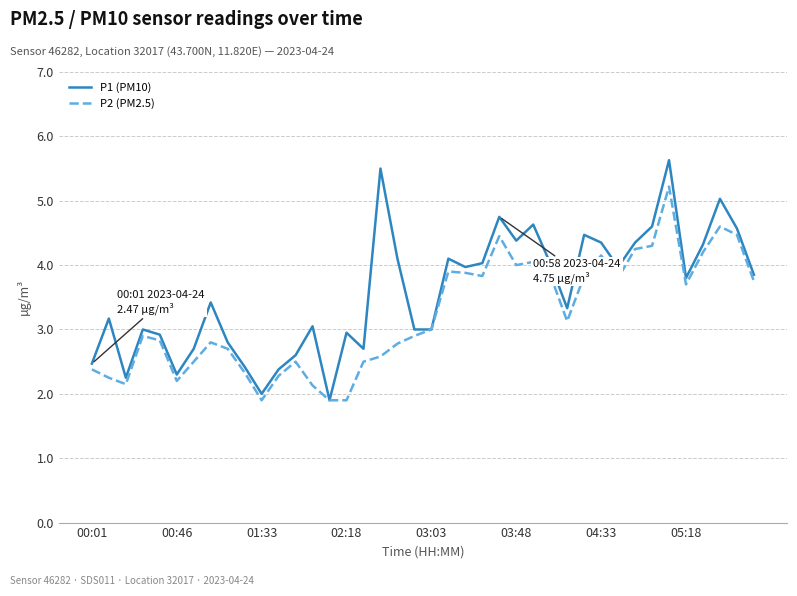

Which series has the largest range (max minus min)?

P1 (PM10)